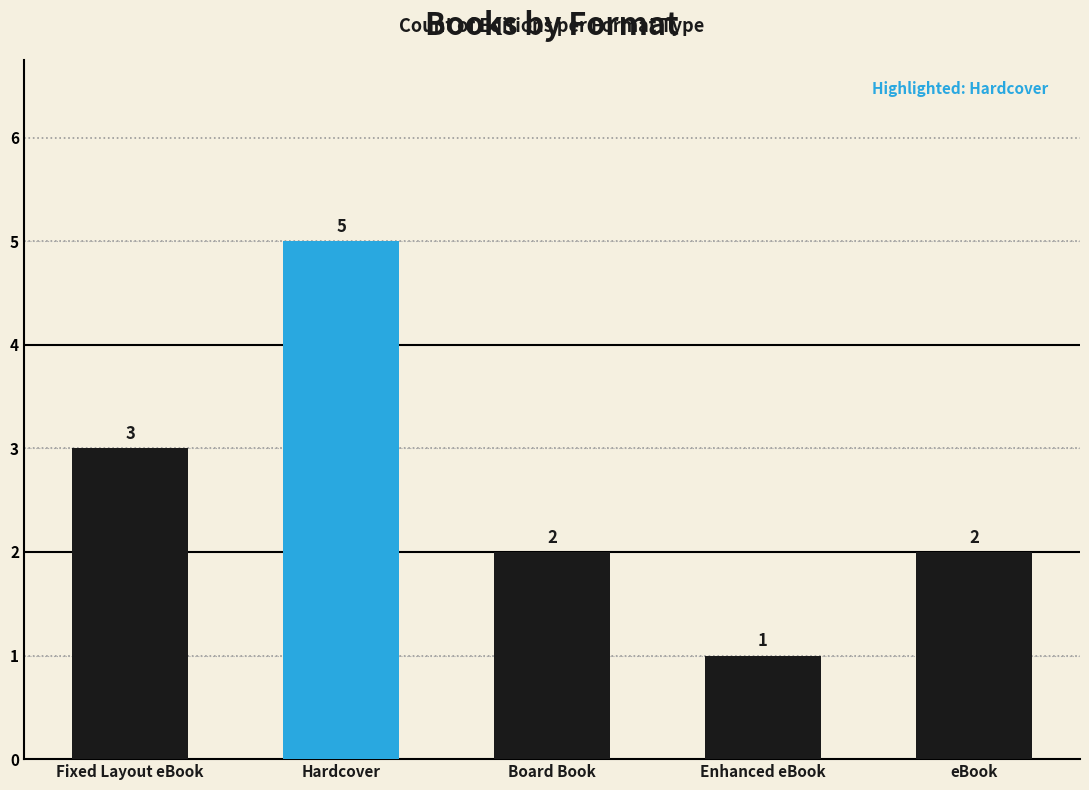

Between Enhanced eBook and eBook, which is larger?

eBook